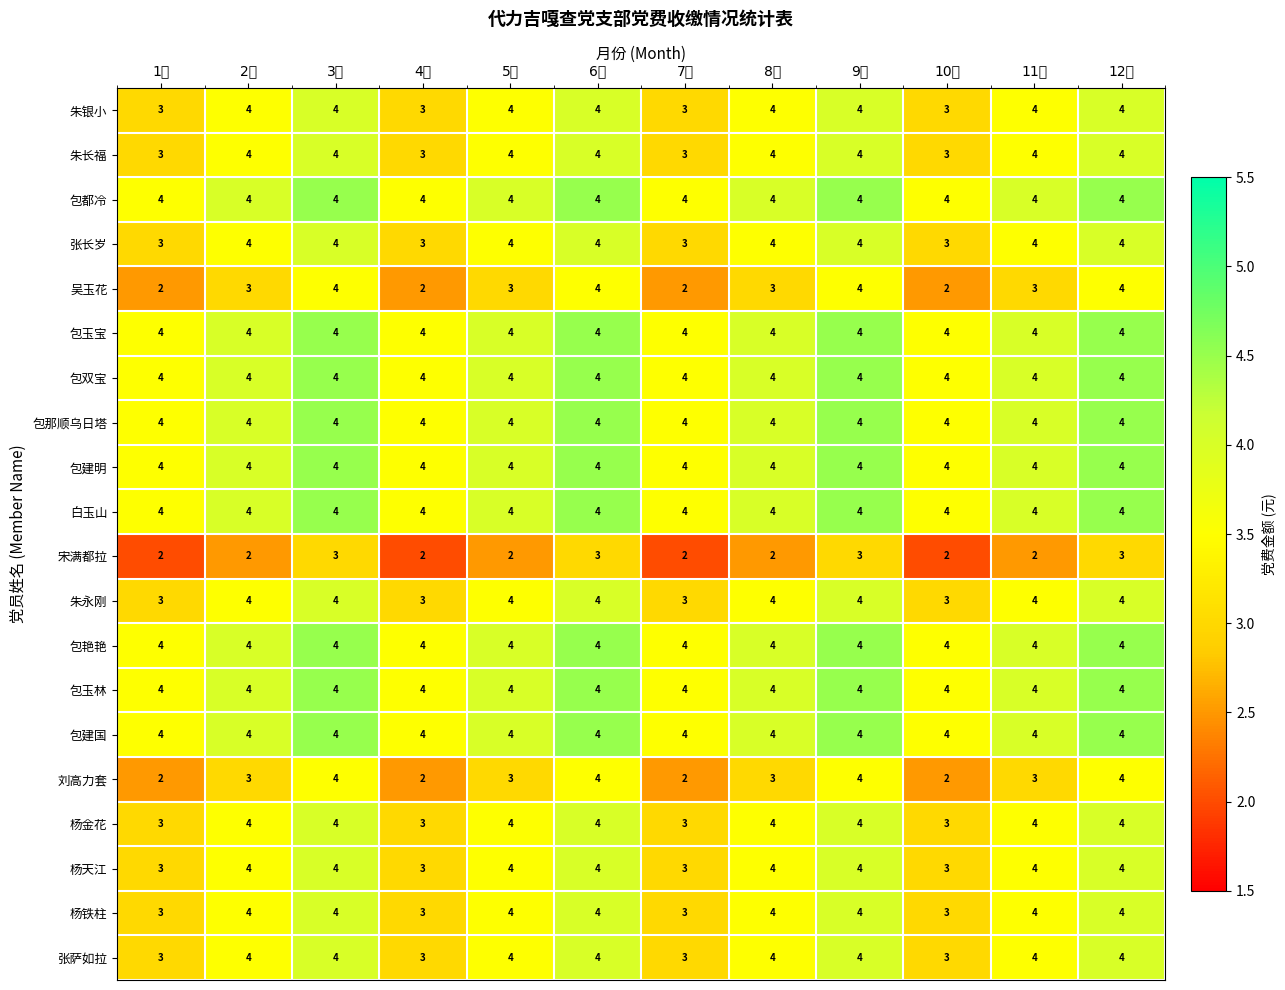

At how many categories does at least one series exceed 3?

12